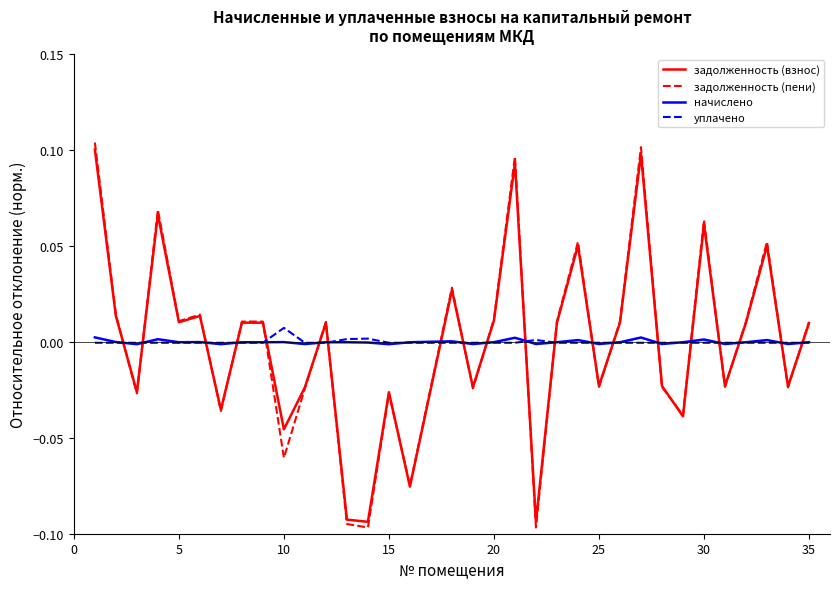

How many values in задолженность (взнос) are above zero?

19